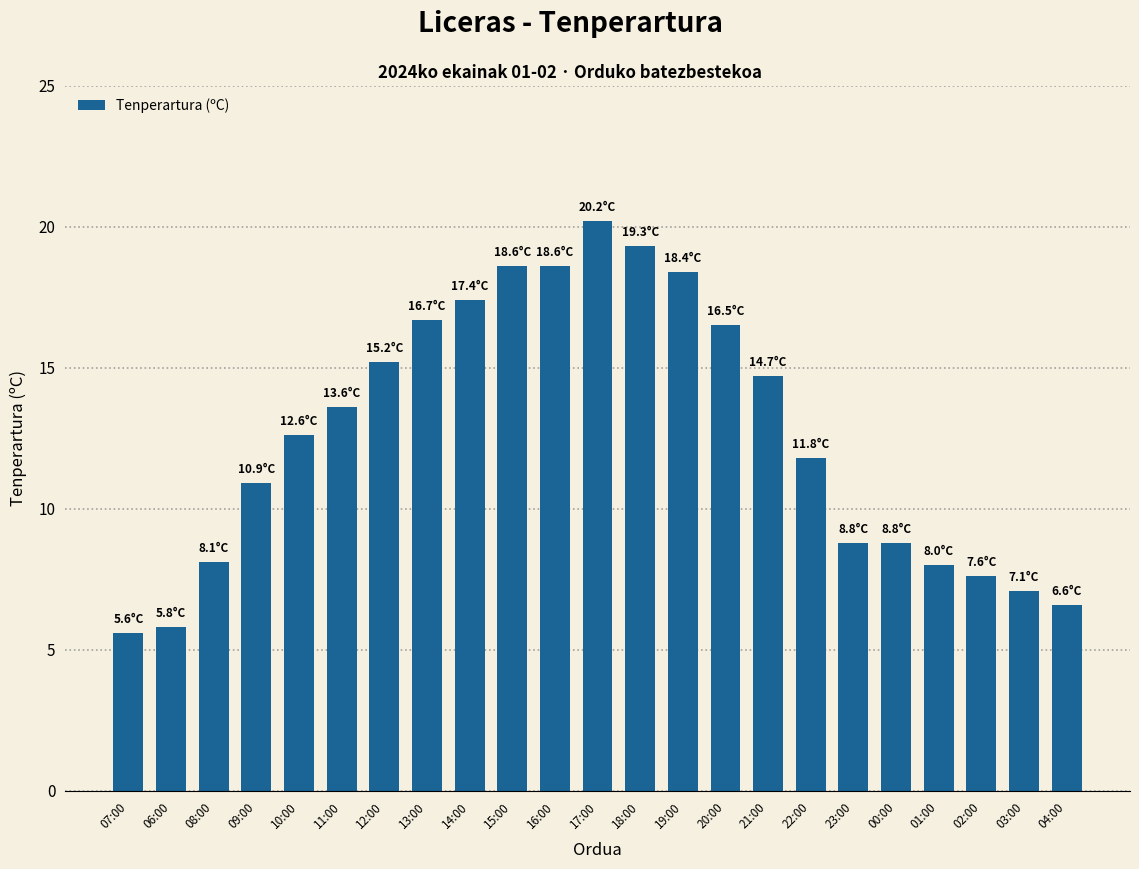

The chart shows a value of 8.1 at 08:00. True or false?

True